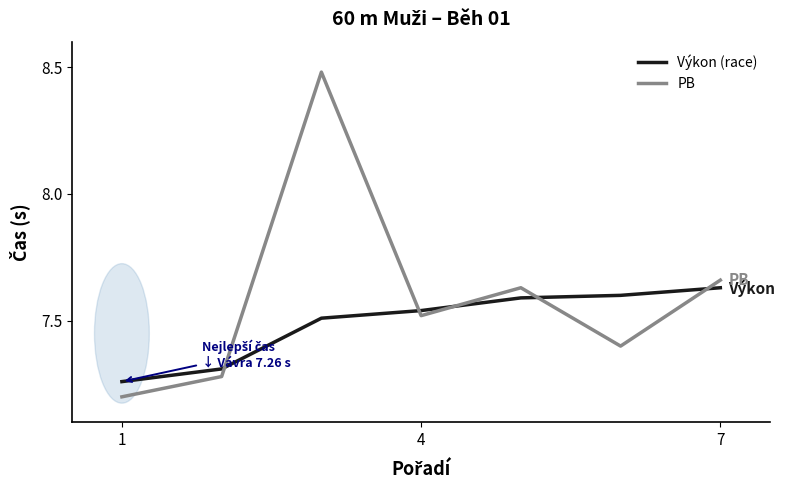

What is the minimum value for PB?

7.2